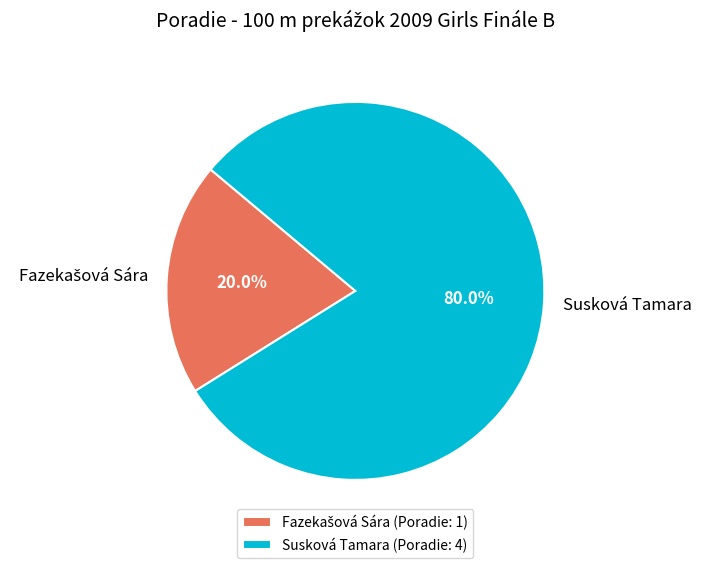

What percentage is NOT represented by Susková Tamara?

20.0%